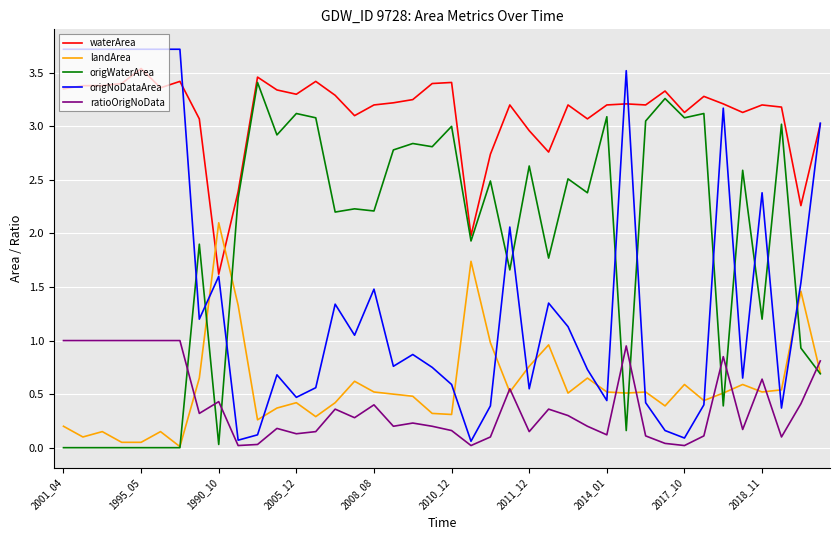

After their last crossing, which series has the higher values: landArea or waterArea?

waterArea